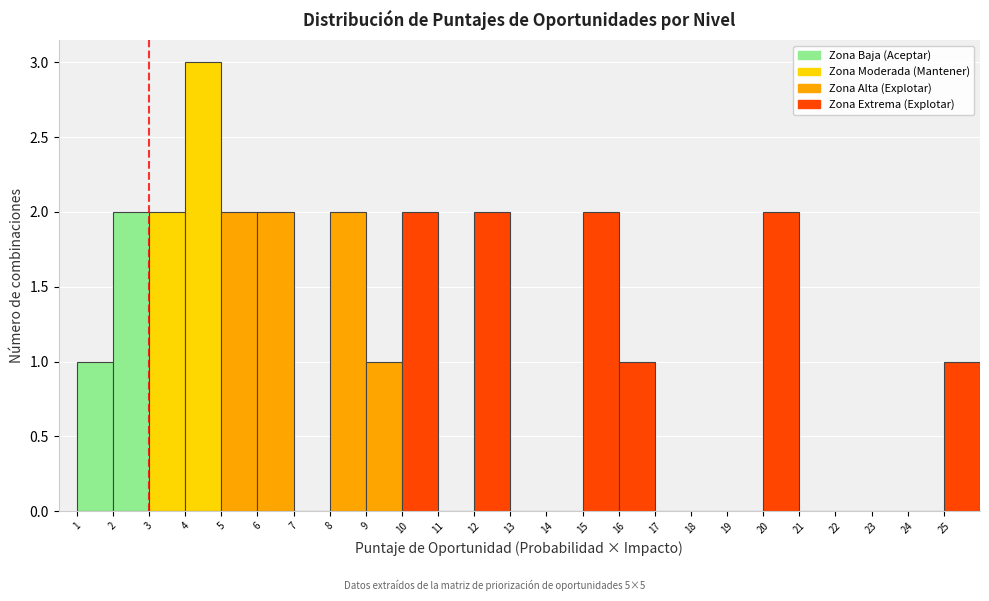

Which range on the x-axis has the tallest bar?

4 to 5